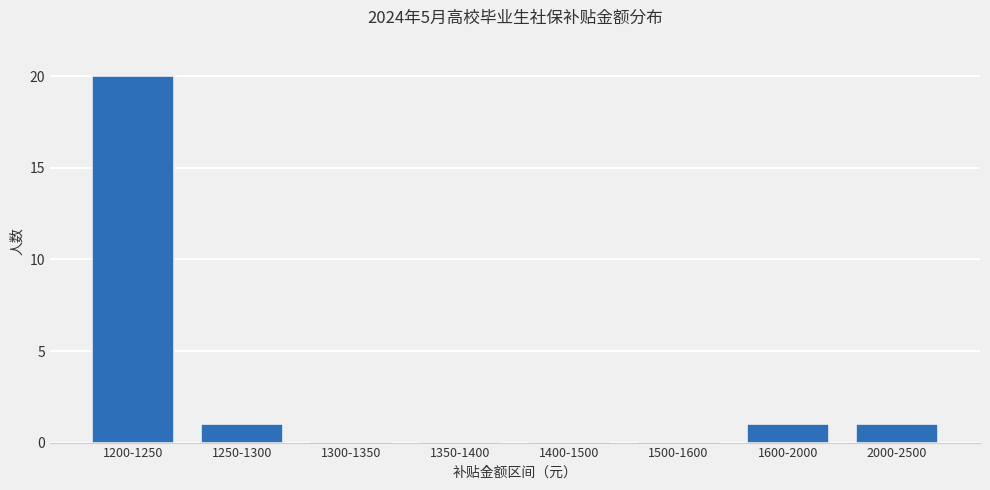

Count the number of data series in this chart.

1